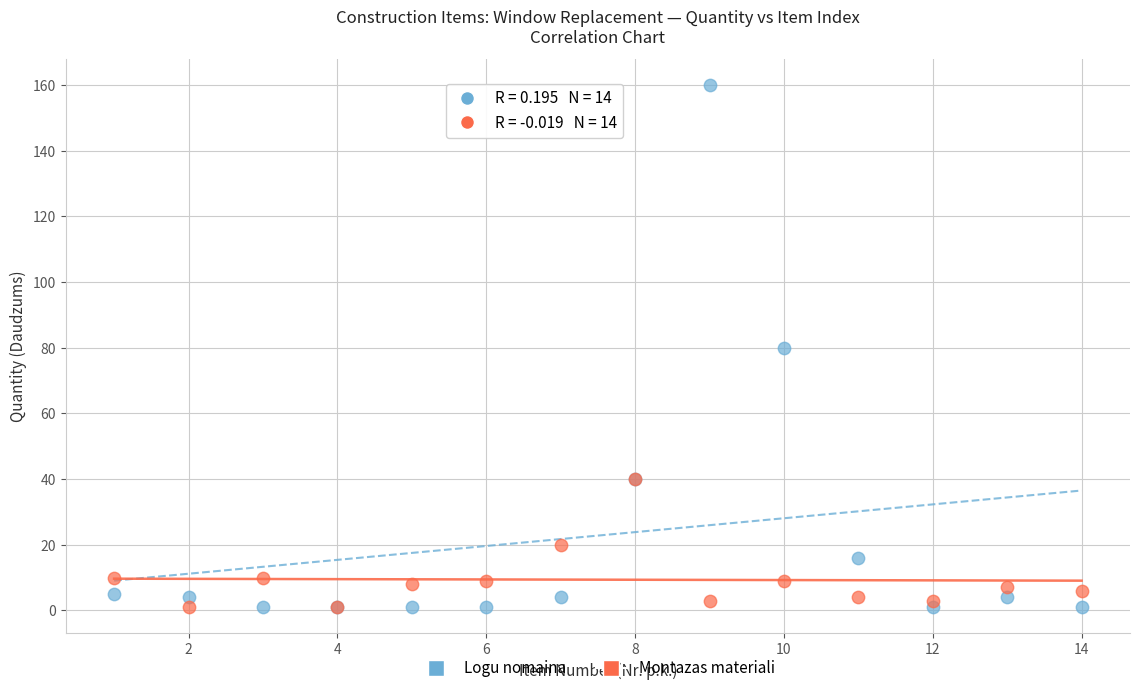

Which series reaches the maximum Y coordinate?

Logu nomaina